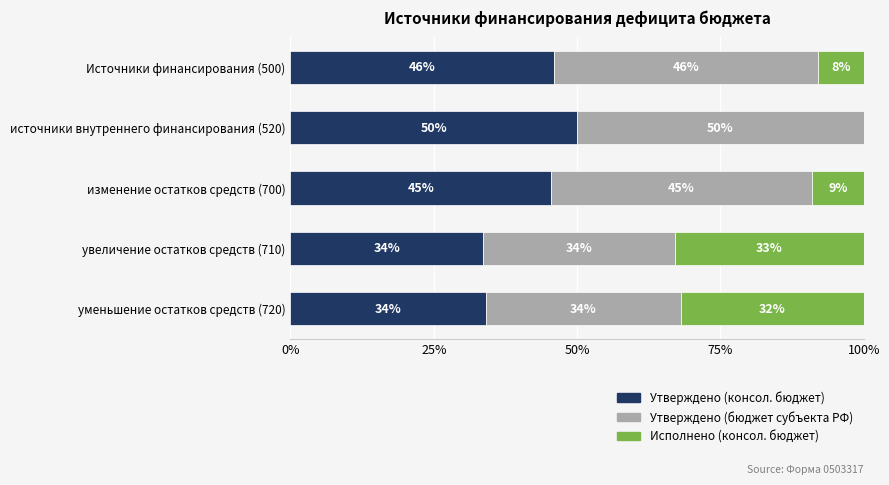

What is the average value of the Утверждено (консол. бюджет) series?

41.8